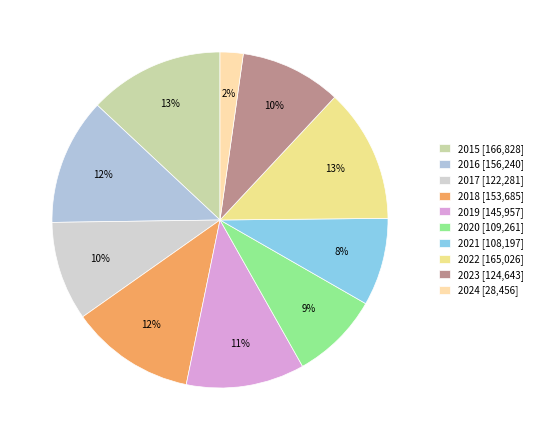

How many segments does this pie chart have?

10